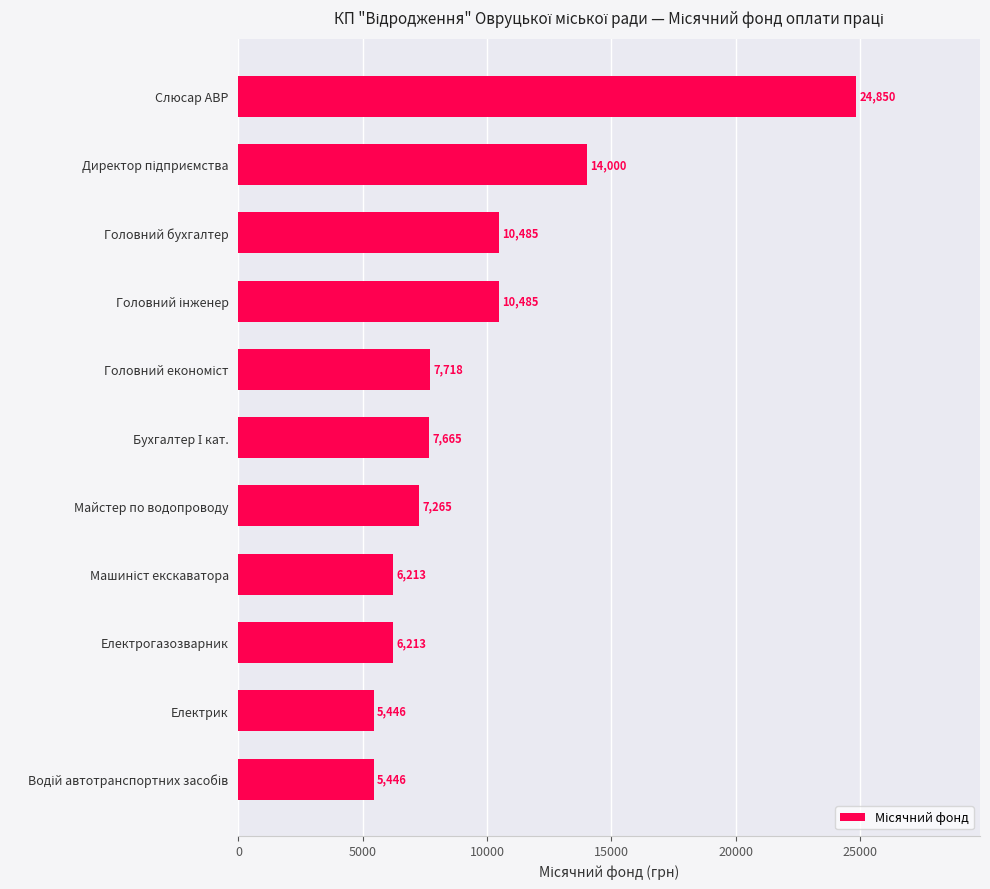

True or false: the data shows 7265.0 at Майстер по водопроводу.

True